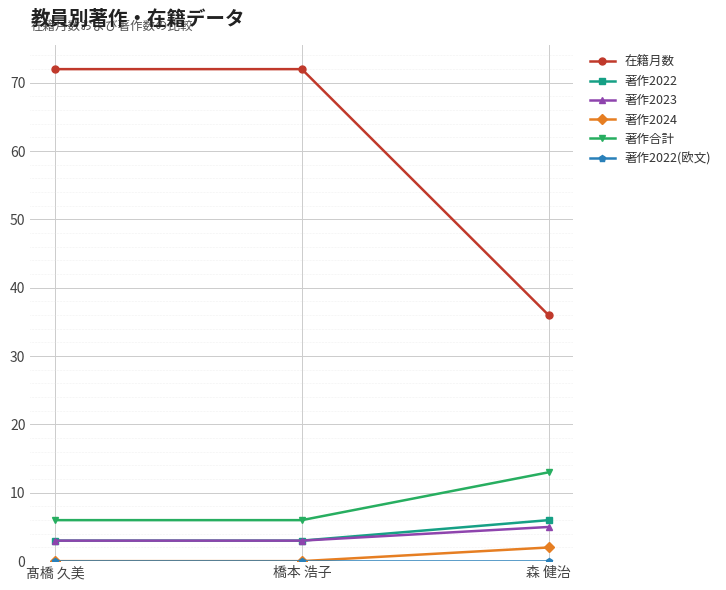

How many lines are shown in the chart?

6